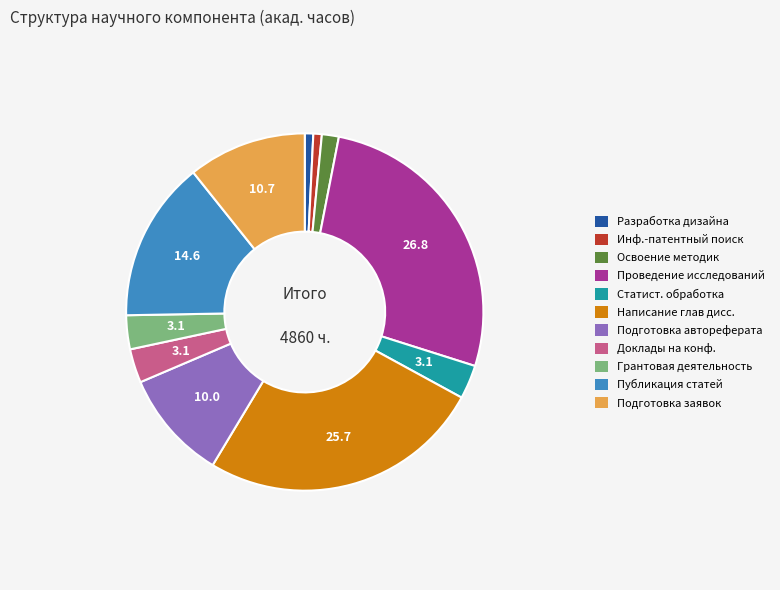

Is Подготовка заявок the majority of the pie?

No